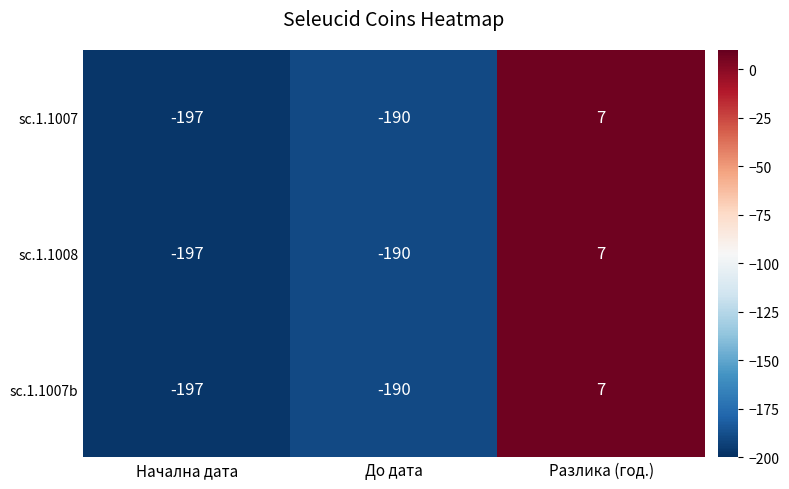

Reading left to right, extract all data points from this chart.

sc.1.1007: -197	-190	7
sc.1.1008: -197	-190	7
sc.1.1007b: -197	-190	7